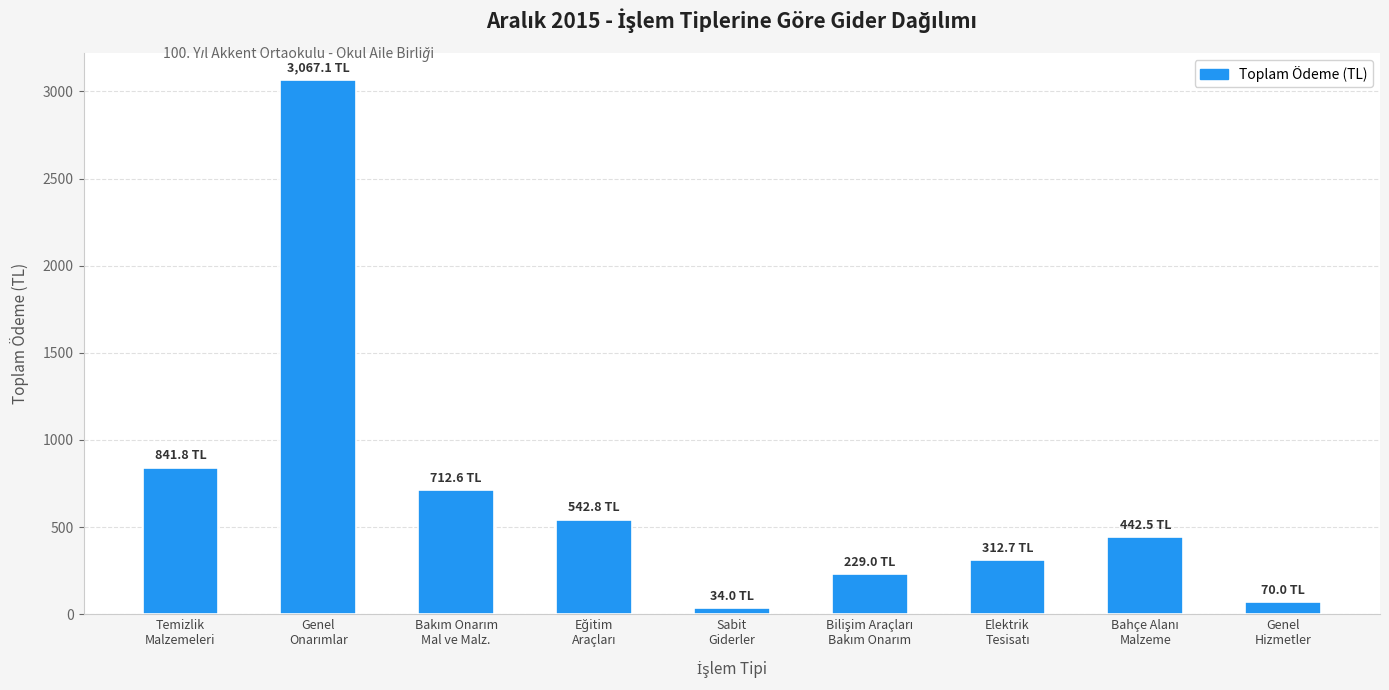

What is the value of the 1st bar from the left?

841.8